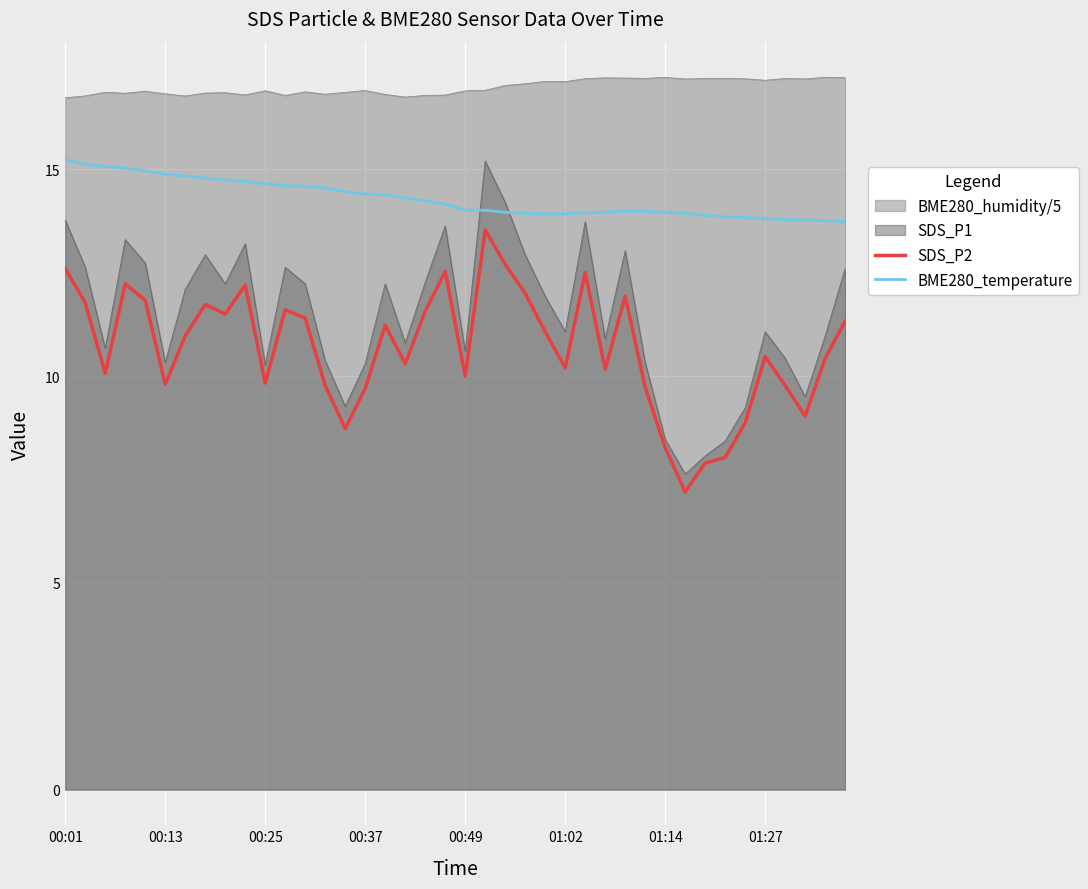

In BME280_temperature, how many points are higher than both neighbors (excluding endpoints)?

1